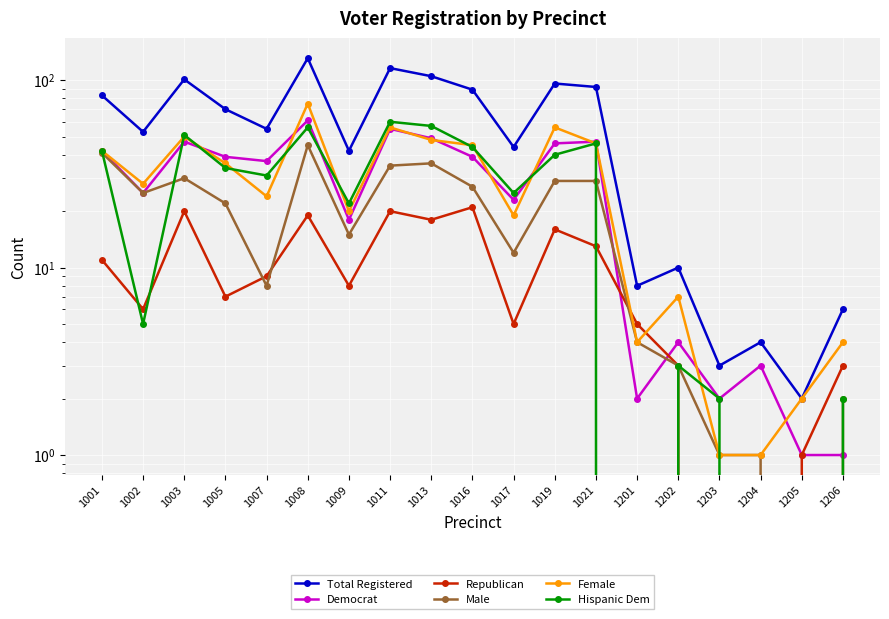

How many lines are shown in the chart?

6